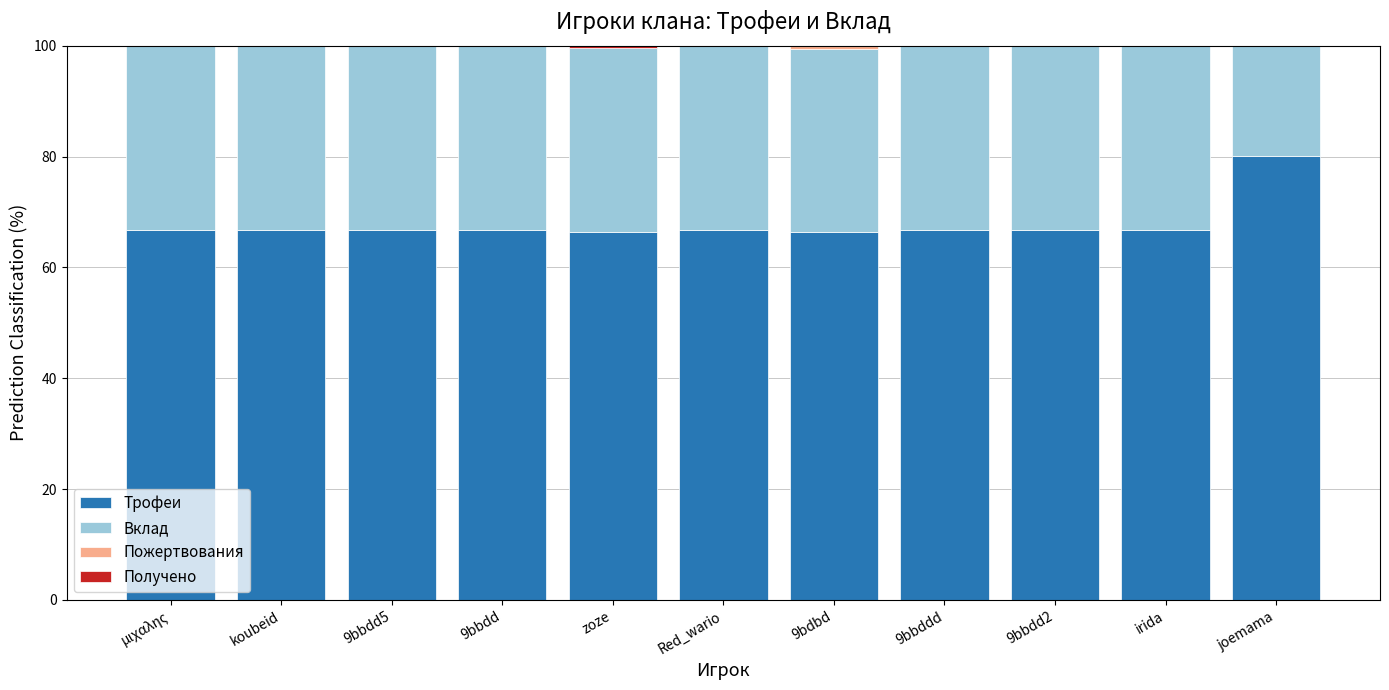

What is the total value across all series at μιχαλης?

100.0